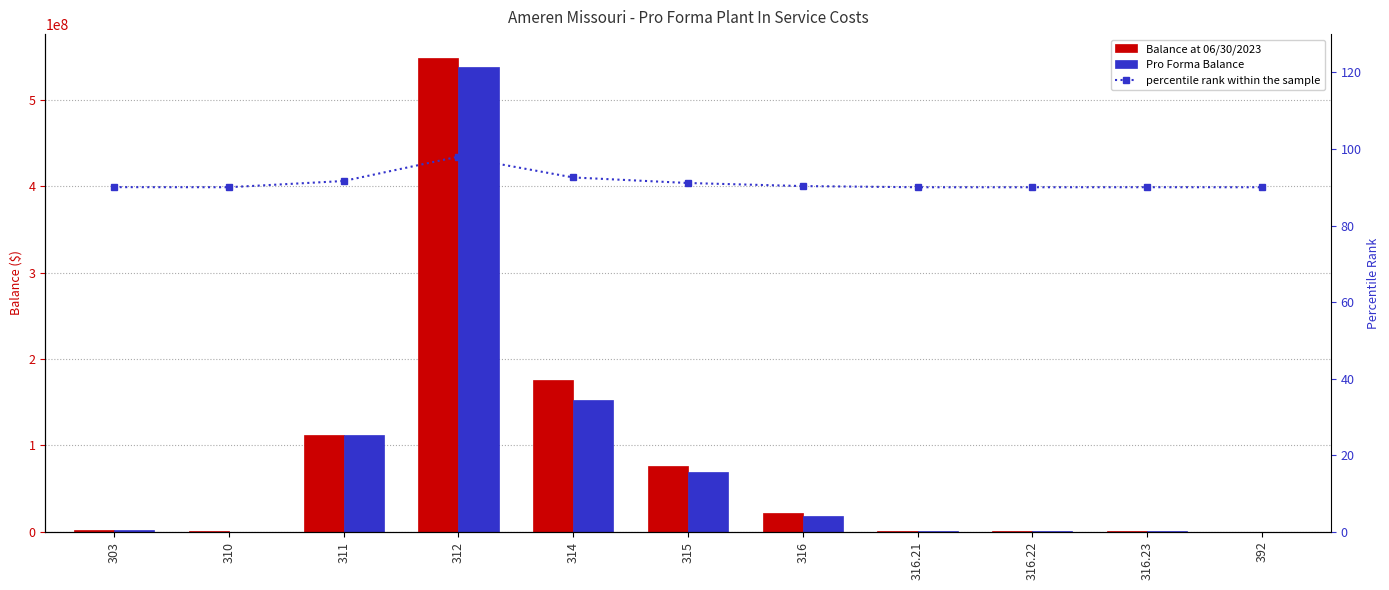

Which series has the widest spread of values?

Balance at 06/30/2023